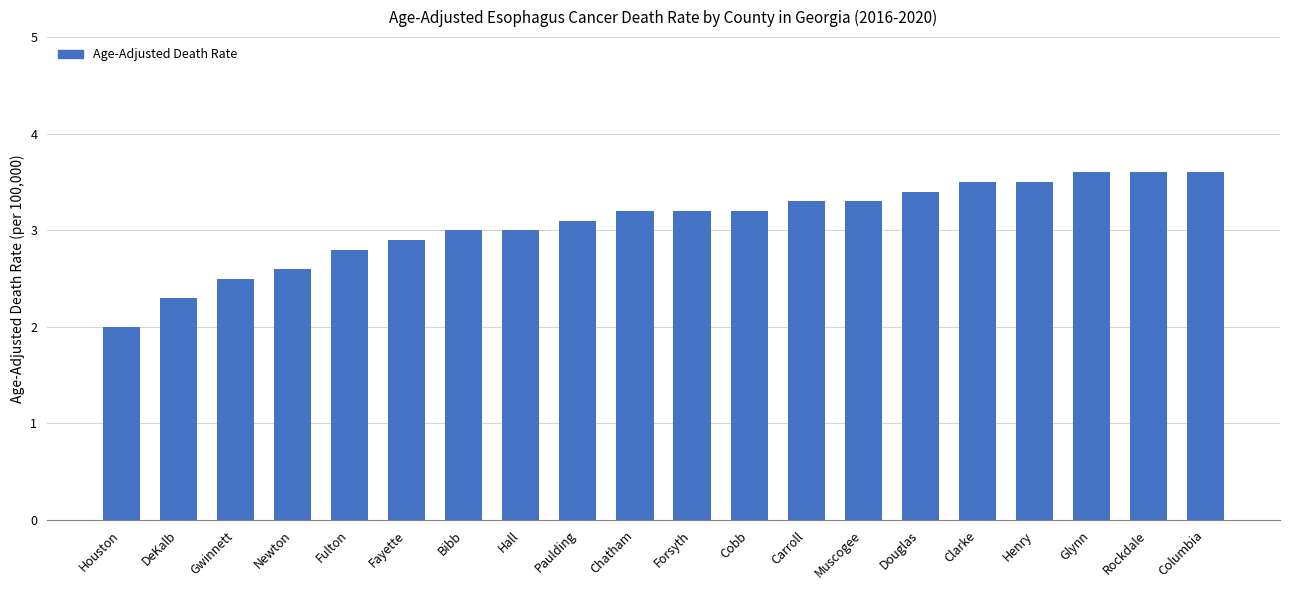

What is the approximate value at Rockdale?

3.6